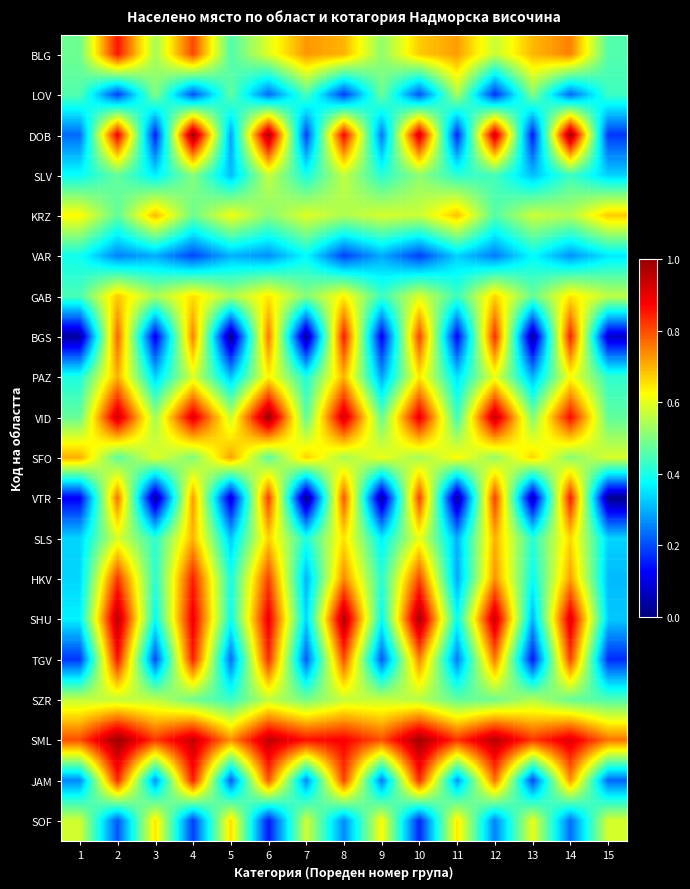

Reading left to right, transcribe all the data shown in this chart.

BLG: 1=0.5	2=0.9	3=0.5	4=0.8	5=0.5	6=0.6	7=0.7	8=0.7	9=0.5	10=0.7	11=0.7	12=0.6	13=0.7	14=0.7	15=0.5
LOV: 1=0.5	2=0.2	3=0.5	4=0.2	5=0.5	6=0.2	7=0.4	8=0.2	9=0.5	10=0.2	11=0.5	12=0.2	13=0.5	14=0.2	15=0.4
DOB: 1=0.2	2=0.9	3=0.2	4=1.0	5=0.3	6=1.0	7=0.2	8=0.9	9=0.2	10=0.9	11=0.2	12=0.9	13=0.1	14=1.0	15=0.2
SLV: 1=0.4	2=0.5	3=0.4	4=0.5	5=0.3	6=0.6	7=0.4	8=0.6	9=0.4	10=0.5	11=0.4	12=0.4	13=0.3	14=0.4	15=0.3
KRZ: 1=0.6	2=0.5	3=0.7	4=0.5	5=0.6	6=0.5	7=0.6	8=0.5	9=0.6	10=0.6	11=0.7	12=0.5	13=0.6	14=0.5	15=0.7
VAR: 1=0.4	2=0.3	3=0.3	4=0.2	5=0.3	6=0.3	7=0.4	8=0.2	9=0.3	10=0.2	11=0.3	12=0.2	13=0.4	14=0.3	15=0.4
GAB: 1=0.4	2=0.7	3=0.5	4=0.7	5=0.5	6=0.6	7=0.5	8=0.6	9=0.4	10=0.6	11=0.4	12=0.7	13=0.5	14=0.6	15=0.6
BGS: 1=0.0	2=0.8	3=0.1	4=0.8	5=0.0	6=0.8	7=0.0	8=0.9	9=0.1	10=0.8	11=0.1	12=0.8	13=0.0	14=0.8	15=0.1
PAZ: 1=0.4	2=0.7	3=0.3	4=0.6	5=0.3	6=0.6	7=0.4	8=0.7	9=0.3	10=0.6	11=0.3	12=0.6	13=0.3	14=0.6	15=0.4
VID: 1=0.5	2=0.9	3=0.5	4=0.9	5=0.6	6=1.0	7=0.5	8=0.9	9=0.5	10=0.9	11=0.4	12=0.9	13=0.5	14=0.9	15=0.5
SFO: 1=0.7	2=0.5	3=0.6	4=0.5	5=0.7	6=0.5	7=0.7	8=0.5	9=0.6	10=0.5	11=0.6	12=0.5	13=0.7	14=0.5	15=0.6
VTR: 1=0.1	2=0.8	3=0.0	4=0.7	5=0.1	6=0.8	7=0.0	8=0.8	9=0.0	10=0.8	11=0.0	12=0.8	13=0.1	14=0.9	15=0.0
SLS: 1=0.3	2=0.6	3=0.4	4=0.7	5=0.3	6=0.7	7=0.4	8=0.7	9=0.4	10=0.6	11=0.3	12=0.7	13=0.4	14=0.7	15=0.3
HKV: 1=0.3	2=0.8	3=0.4	4=0.8	5=0.4	6=0.8	7=0.3	8=0.7	9=0.4	10=0.8	11=0.3	12=0.7	13=0.4	14=0.7	15=0.3
SHU: 1=0.4	2=1.0	3=0.4	4=0.9	5=0.4	6=0.9	7=0.3	8=1.0	9=0.4	10=1.0	11=0.4	12=0.9	13=0.3	14=0.9	15=0.3
TGV: 1=0.2	2=0.9	3=0.2	4=0.8	5=0.2	6=0.8	7=0.2	8=0.8	9=0.2	10=0.7	11=0.2	12=0.8	13=0.1	14=0.8	15=0.2
SZR: 1=0.6	2=0.6	3=0.6	4=0.5	5=0.4	6=0.6	7=0.5	8=0.6	9=0.6	10=0.6	11=0.5	12=0.5	13=0.6	14=0.5	15=0.5
SML: 1=0.8	2=1.0	3=0.8	4=0.9	5=0.7	6=0.9	7=0.9	8=0.9	9=0.8	10=1.0	11=0.8	12=1.0	13=0.8	14=0.9	15=0.8
JAM: 1=0.3	2=0.8	3=0.3	4=0.8	5=0.2	6=0.8	7=0.3	8=0.8	9=0.2	10=0.8	11=0.3	12=0.8	13=0.2	14=0.7	15=0.2
SOF: 1=0.6	2=0.2	3=0.7	4=0.2	5=0.7	6=0.1	7=0.6	8=0.3	9=0.6	10=0.2	11=0.6	12=0.3	13=0.6	14=0.2	15=0.6